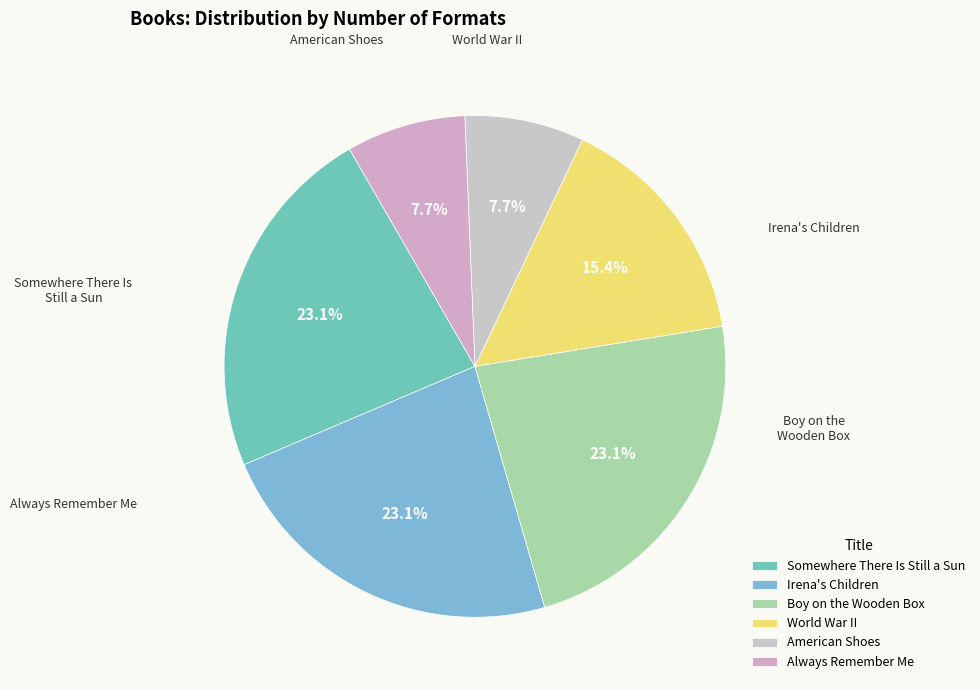

Is it true that Somewhere There Is Still a Sun is 23% of the pie?

True